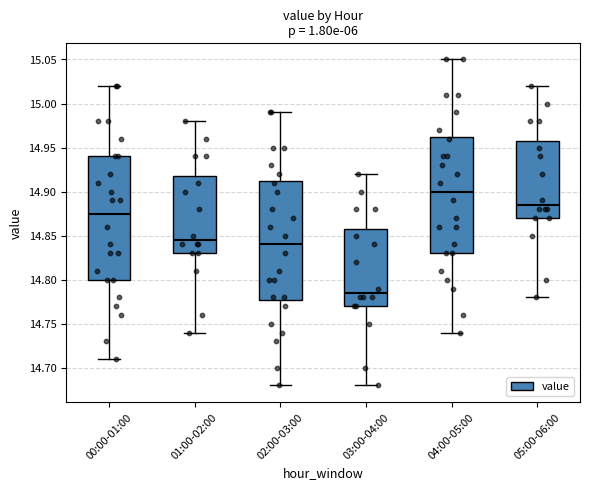

Reading left to right, transcribe this box plot: for each box, give where its median line is, the range the box spans, and where its two whiskers end, as read against the y-axis. The values are not printed on the chart, so give them approximately, as read against the axis.

00:00-01:00: median 14.875, box 14.800 to 14.940, whiskers 14.710 to 15.020
01:00-02:00: median 14.845, box 14.830 to 14.920, whiskers 14.740 to 14.980
02:00-03:00: median 14.840, box 14.780 to 14.915, whiskers 14.680 to 14.990
03:00-04:00: median 14.785, box 14.770 to 14.860, whiskers 14.680 to 14.920
04:00-05:00: median 14.900, box 14.830 to 14.965, whiskers 14.740 to 15.050
05:00-06:00: median 14.885, box 14.870 to 14.960, whiskers 14.780 to 15.020